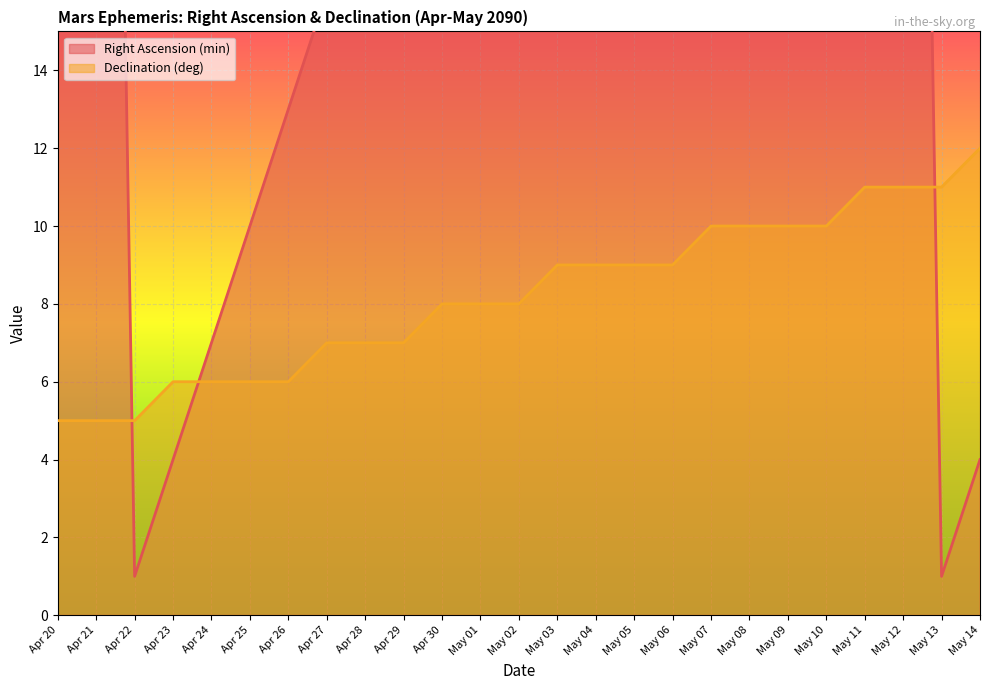

What is the sum of the Right Ascension (min) values at May 08 and Apr 27?

63